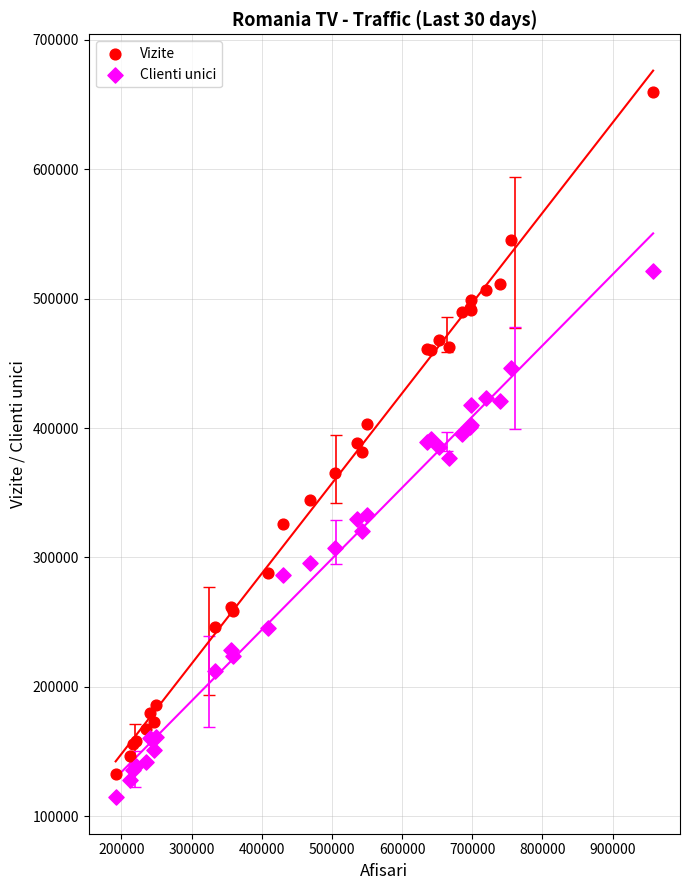

What are all the series names shown in the legend?

Vizite, Clienti unici